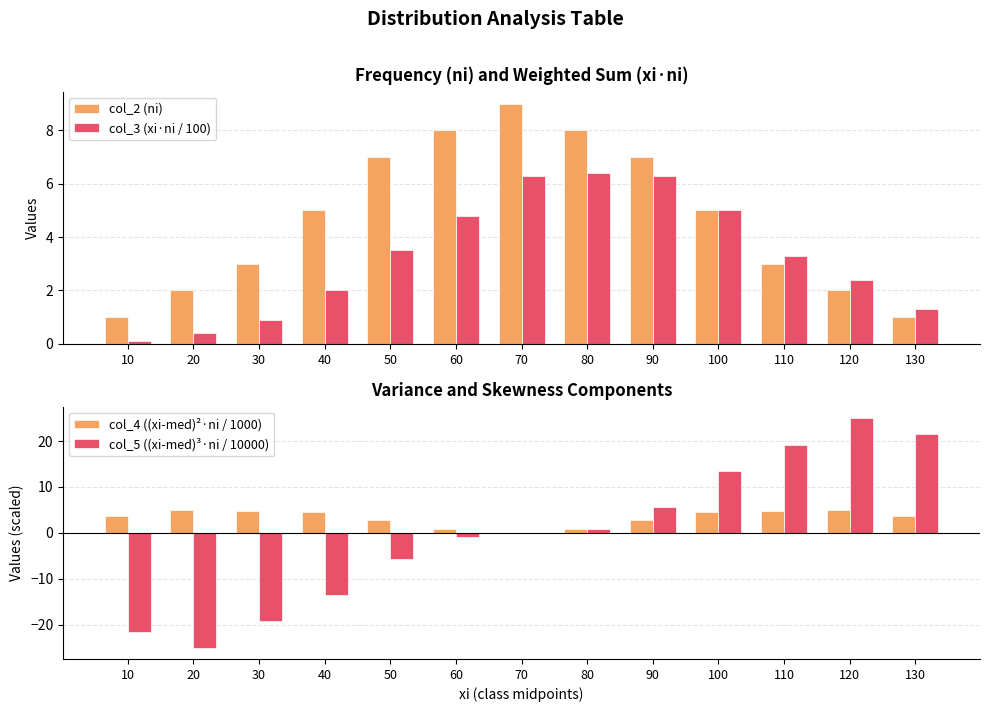

At 70, list the series in order from largest to smallest.

col_2 (ni), col_3 (xi·ni / 100), col_4 ((xi-med)²·ni / 1000), col_5 ((xi-med)³·ni / 10000)